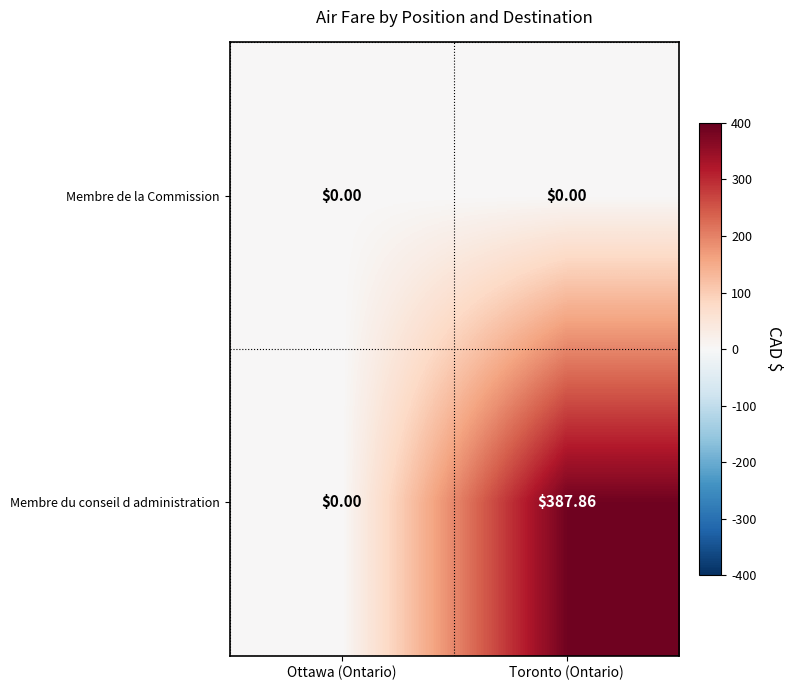

At which category is the sum across all series the highest?

Toronto (Ontario)